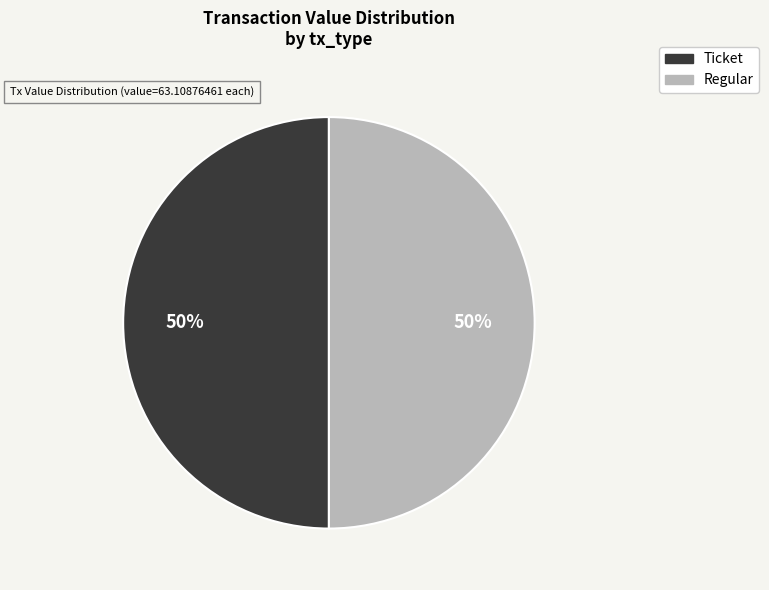

To the nearest percent, what is the average slice percentage?

50%